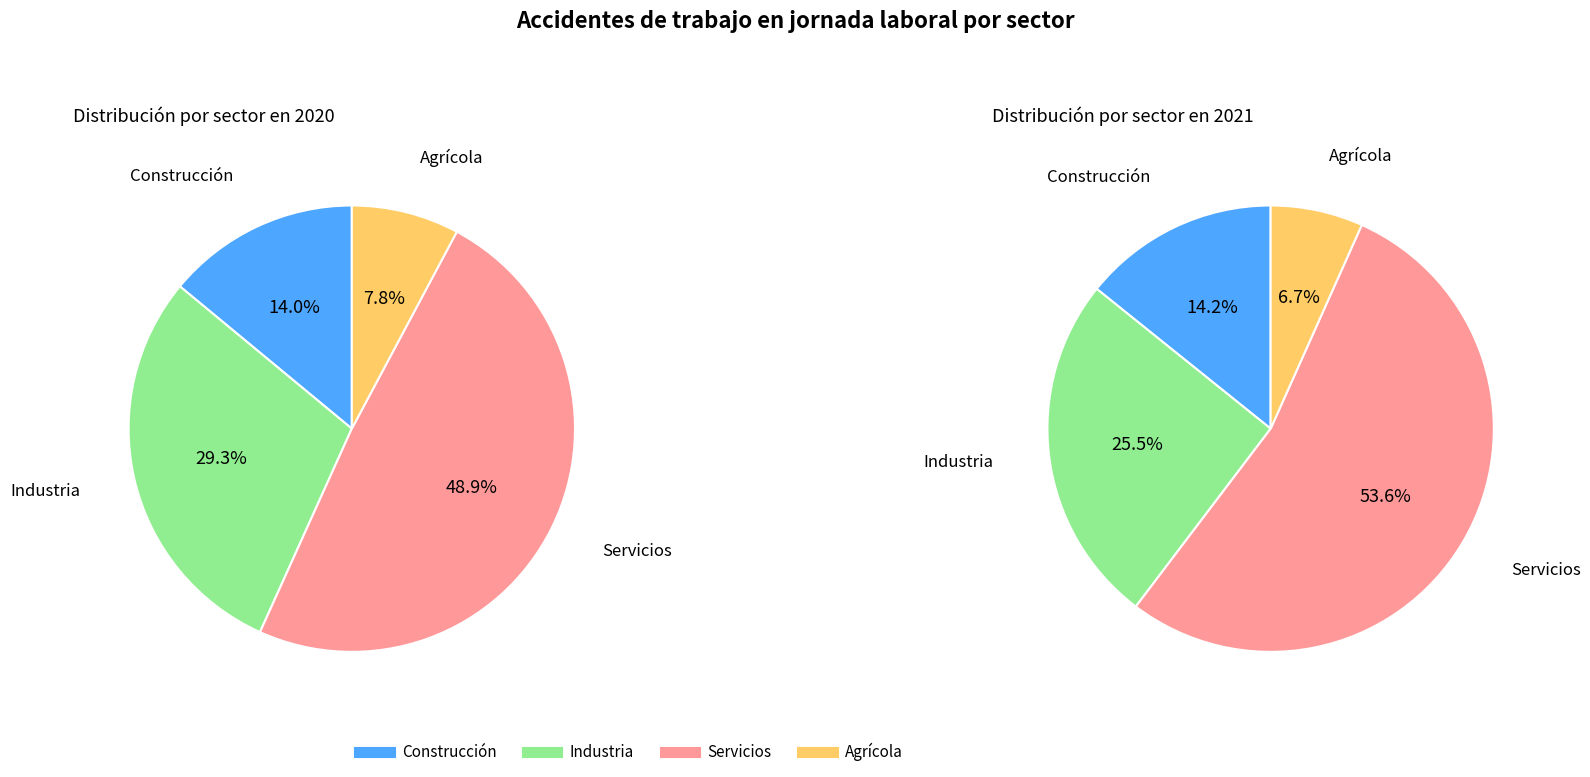

Which series has the widest spread of values?

values_2021